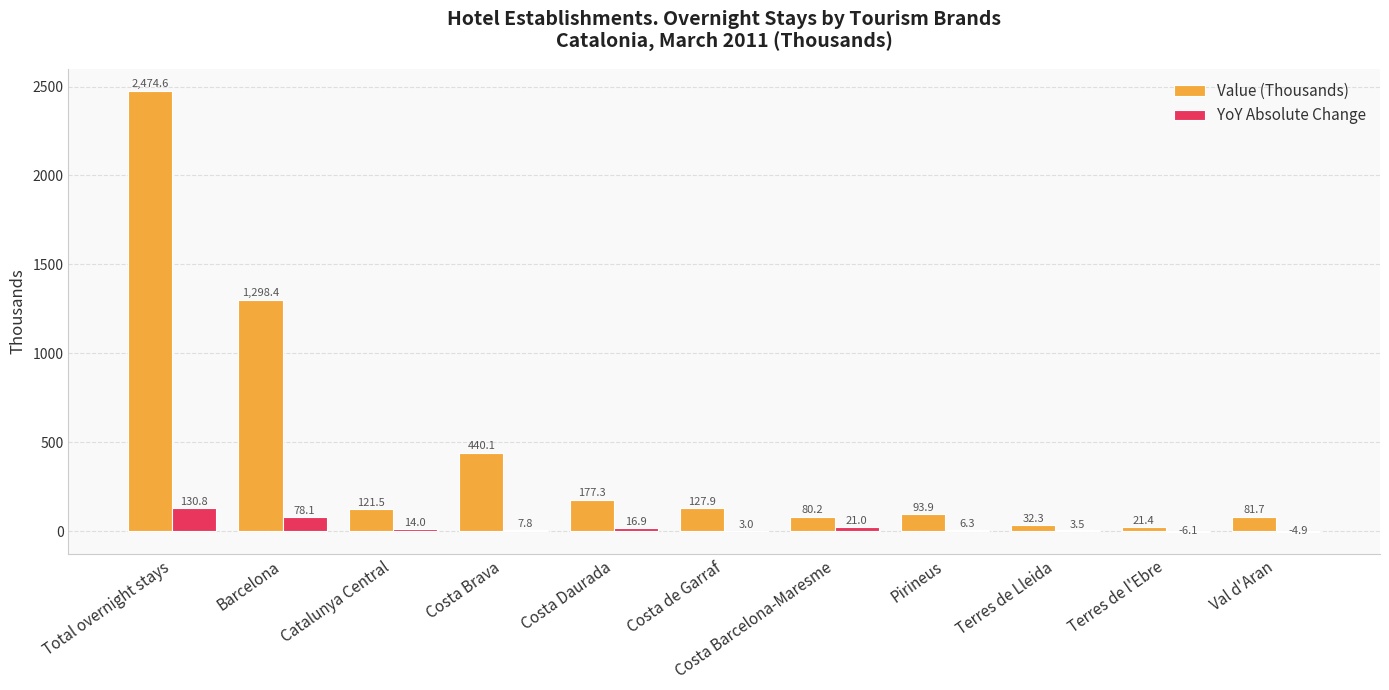

Is it true that Value (Thousands) equals 127.9 at Costa de Garraf?

True